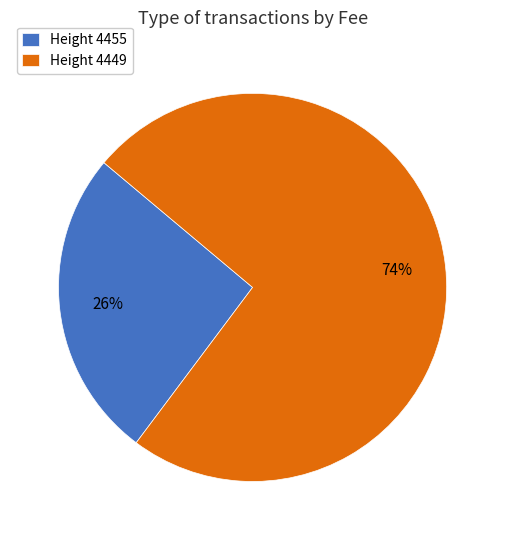

Which has a higher value, Height 4455 or Height 4449?

Height 4449